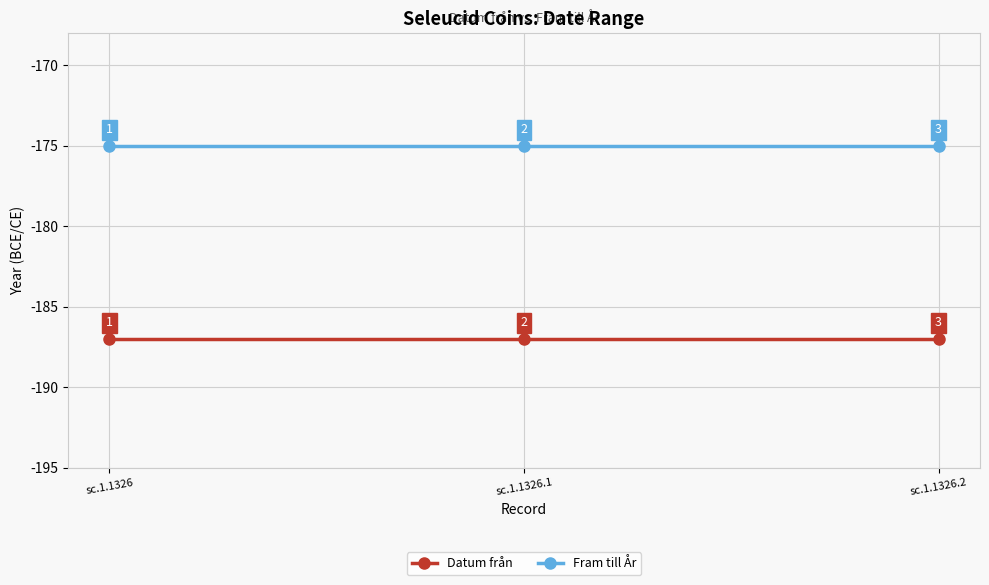

What is the total value across all series at sc.1.1326.1?

-362